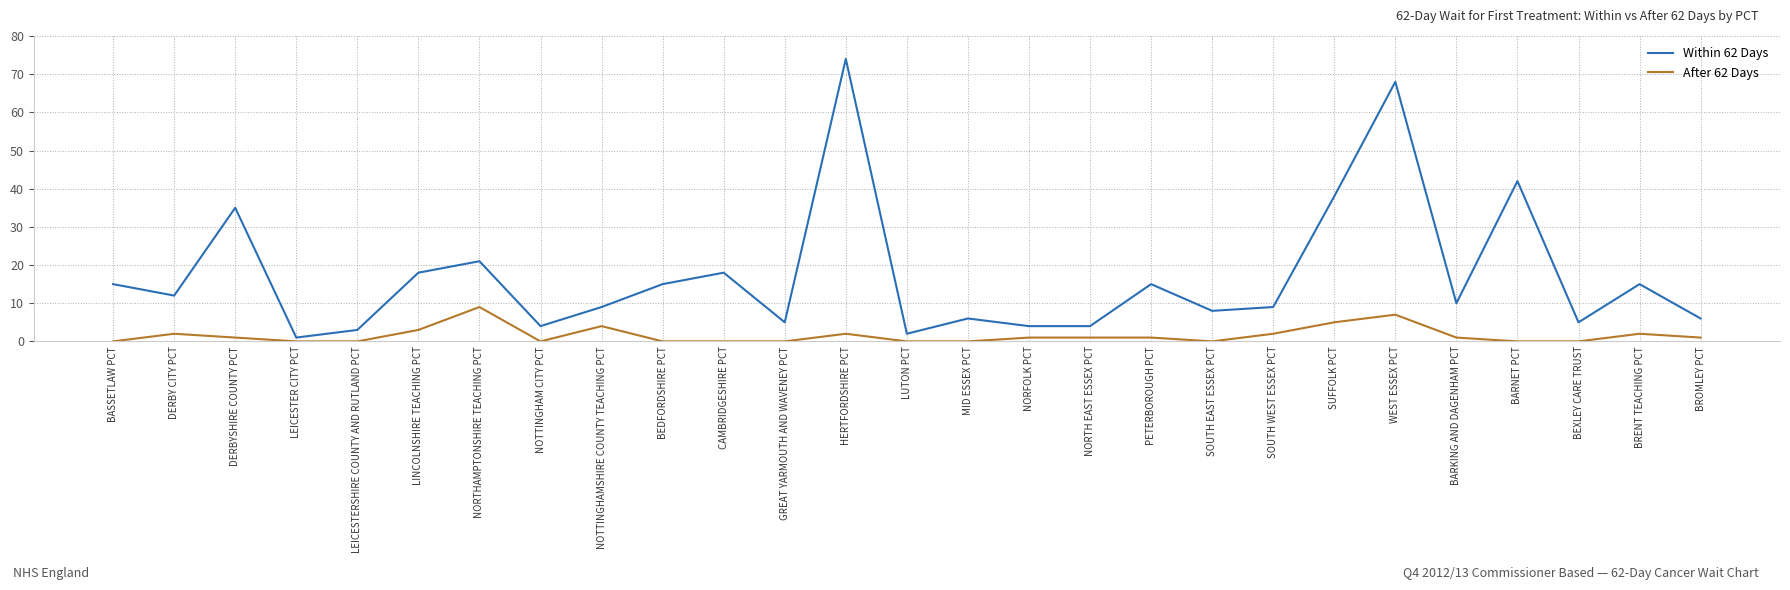

Where is Within 62 Days nearest to the value 37?

SUFFOLK PCT